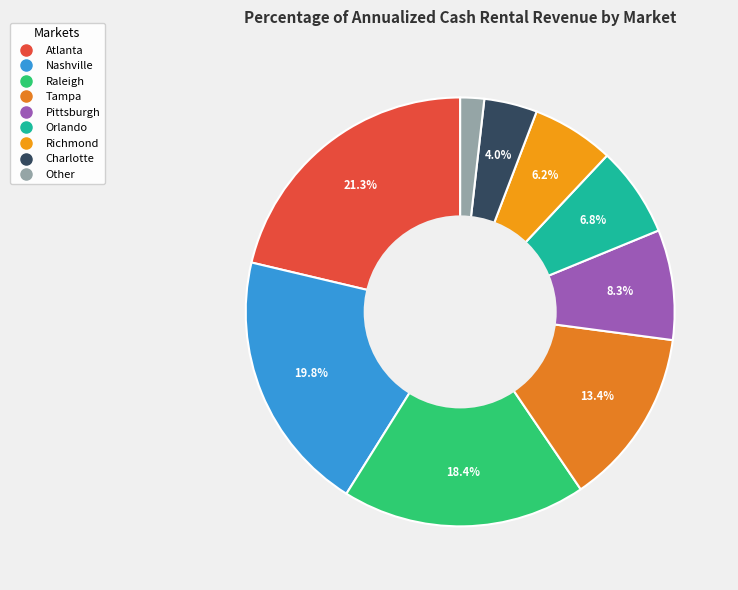

To the nearest percent, what is the difference between the largest and smallest slice percentages?

20%